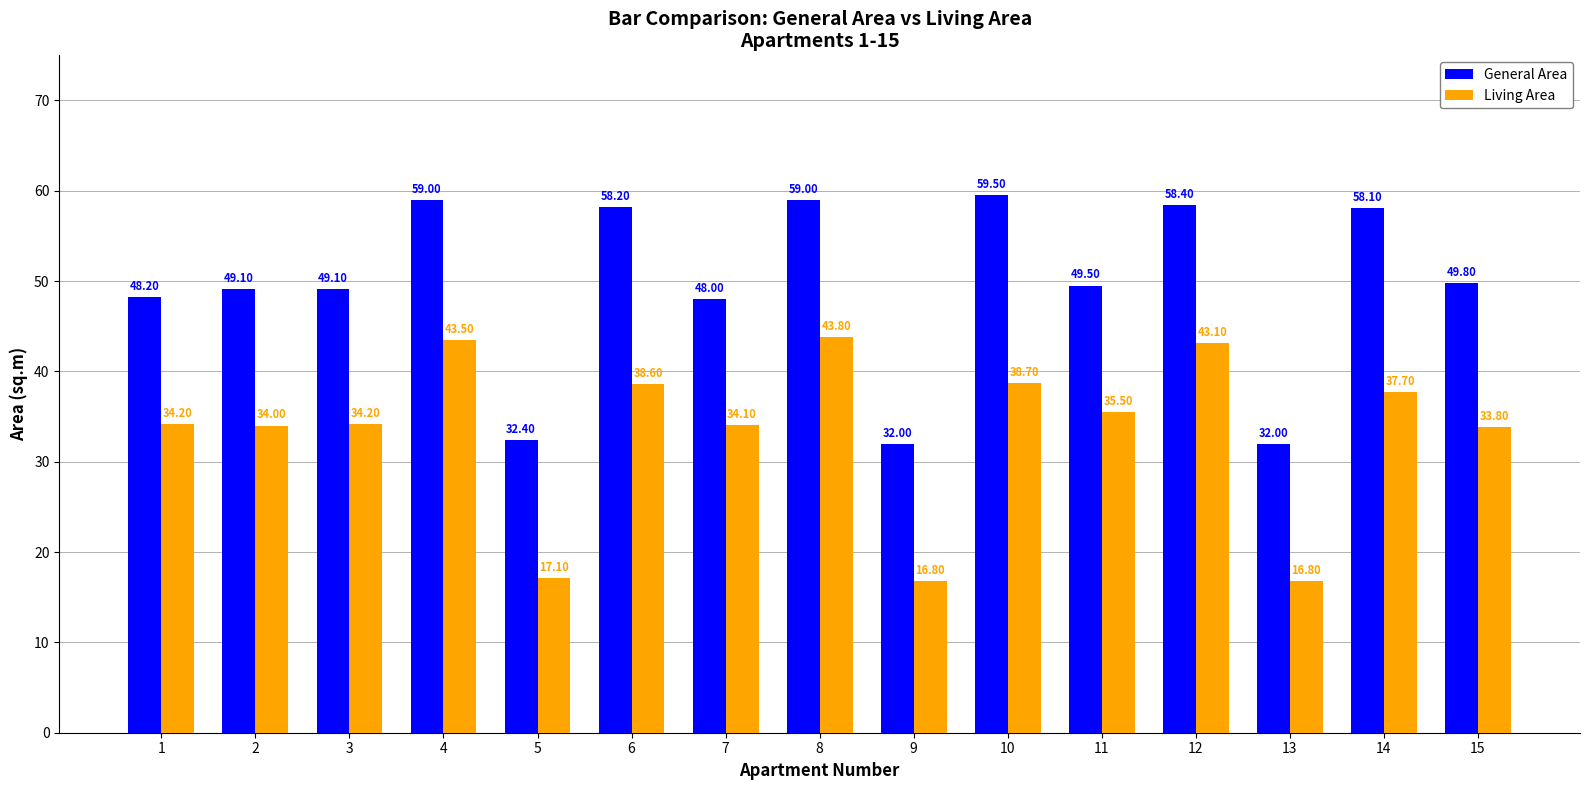

Is it true that General Area equals 58.1 at 14?

True